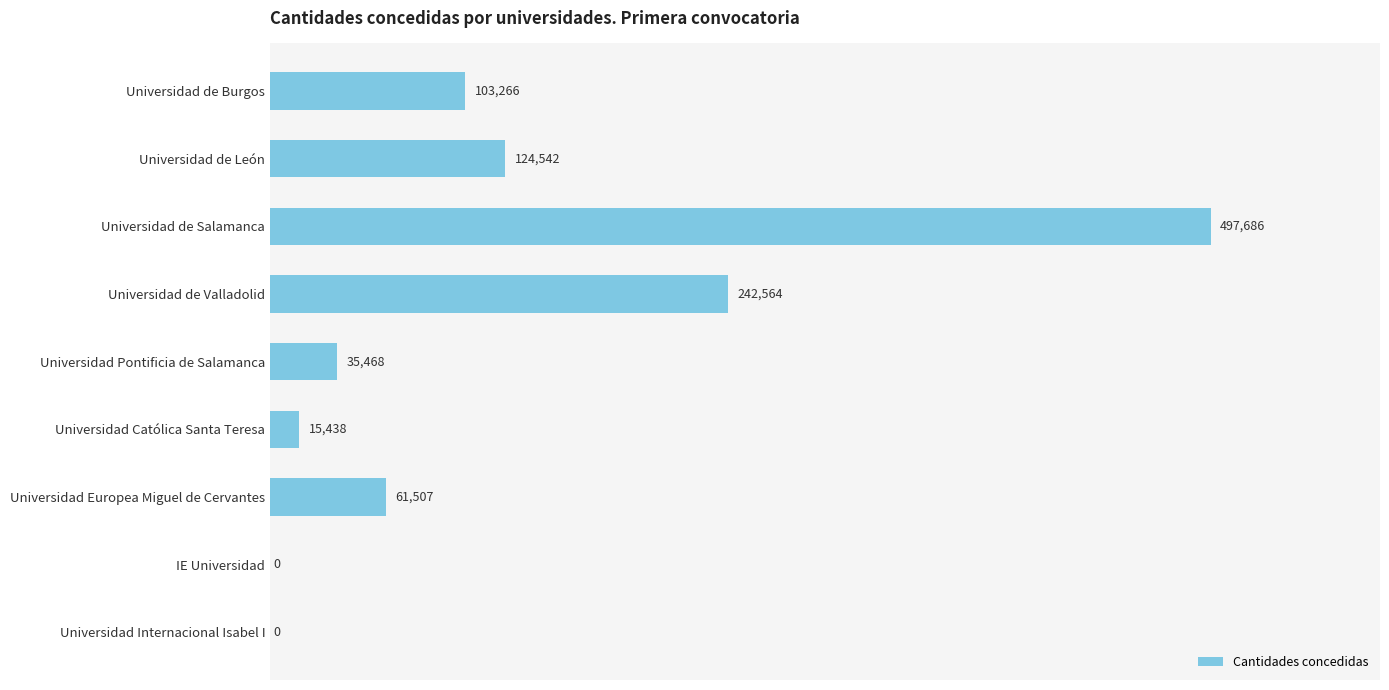

What is the sum of all values?

1080471.0